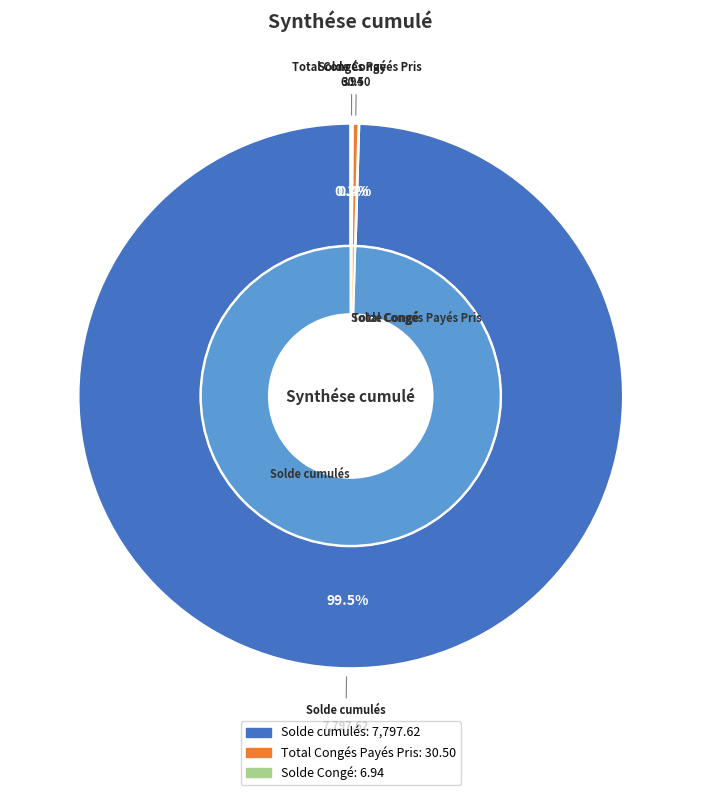

Which category has the biggest portion of the pie?

Solde cumulés